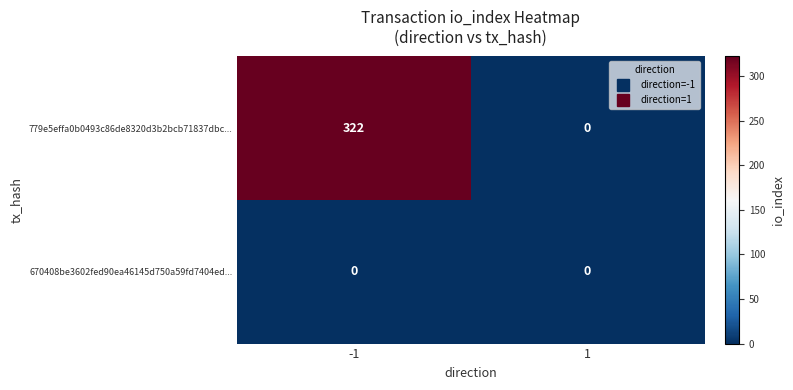

True or false: 779e5effa0b0493c86de8320d3b2bcb71837dbc... has a value of 322 at -1.

True